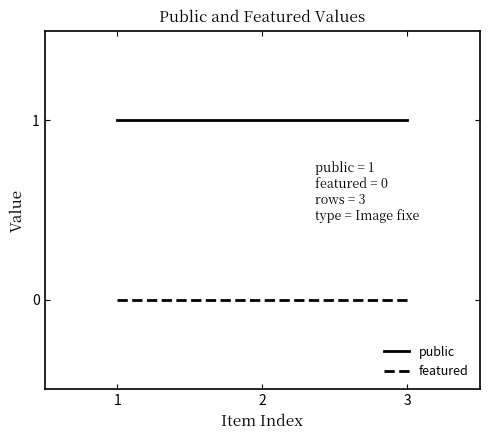

At how many categories does at least one series exceed 0?

3